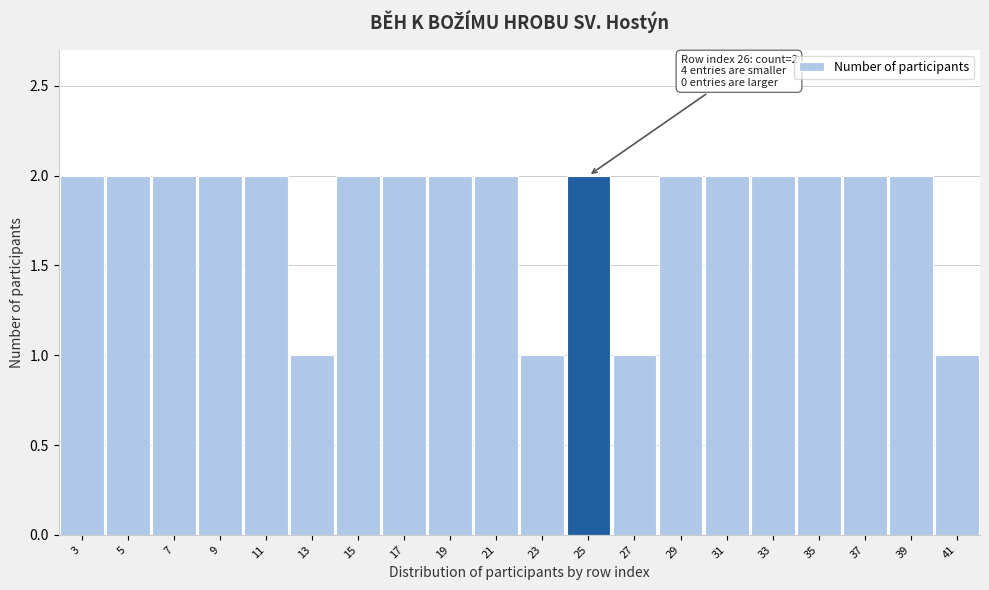

Reading right to left, list all the values displayed in this chart.

1	2	2	2	2	2	2	1	2	1	2	2	2	2	1	2	2	2	2	2